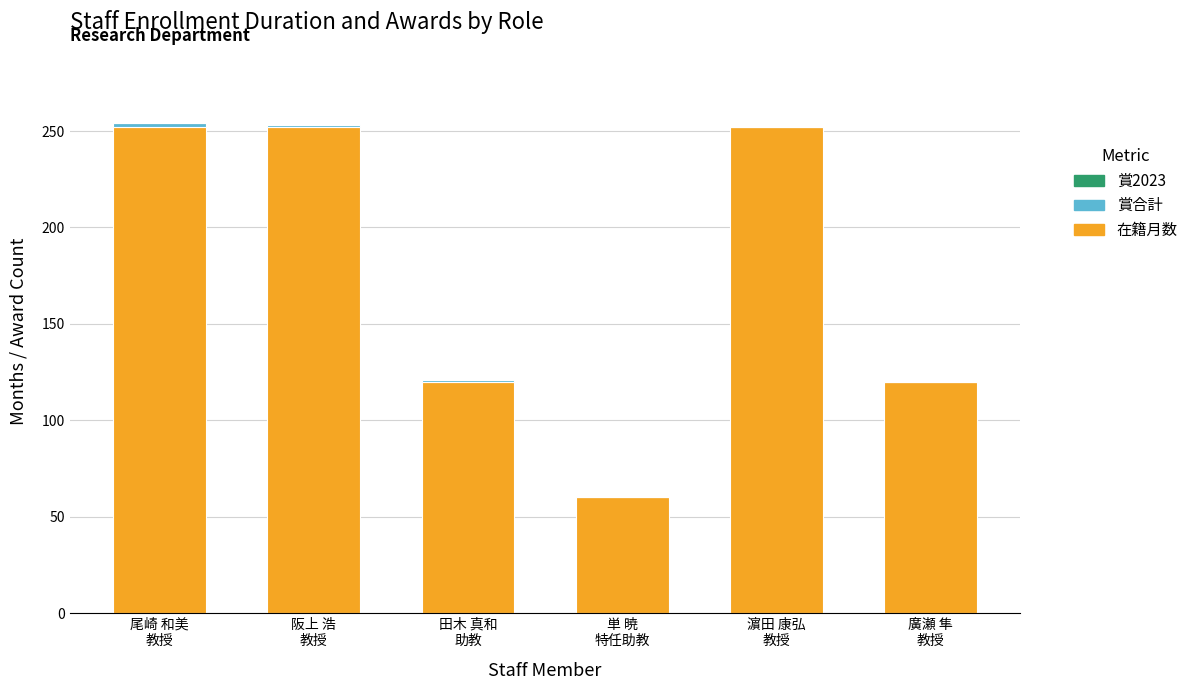

True or false: 在籍月数 has a value of 120 at 田木 真和
助教.

True